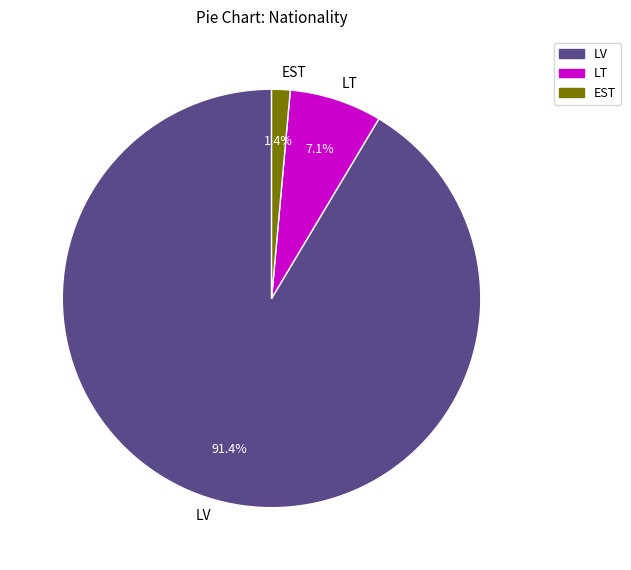

How many slices are in this pie chart?

3